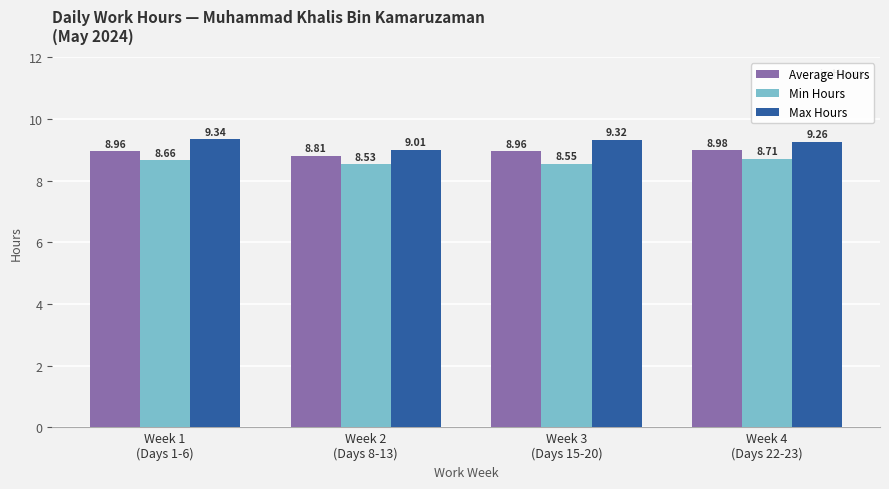

Where is Min Hours nearest to the value 8?

Week 2
(Days 8-13)